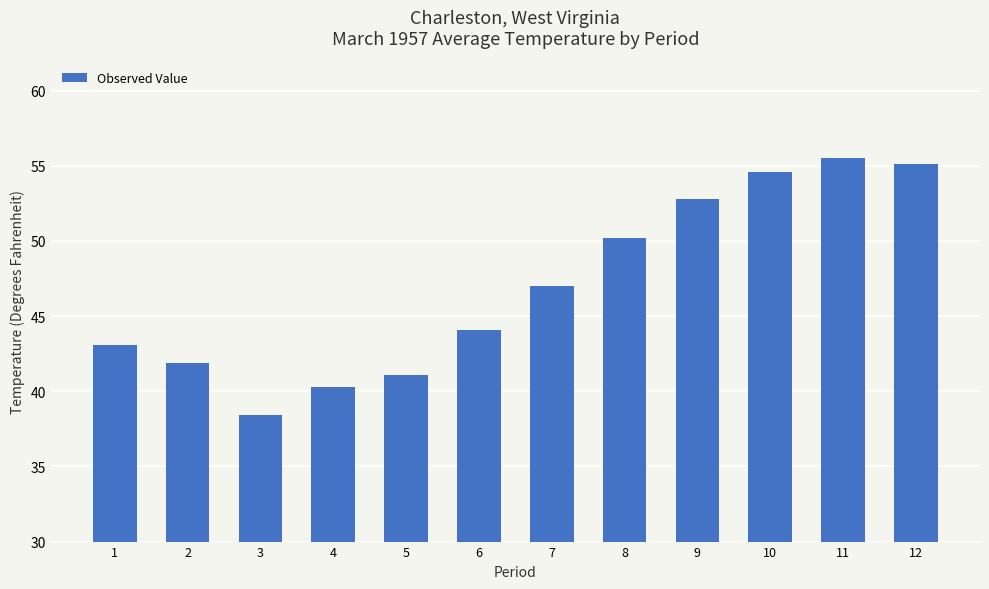

What is the maximum value shown in the chart?

55.5